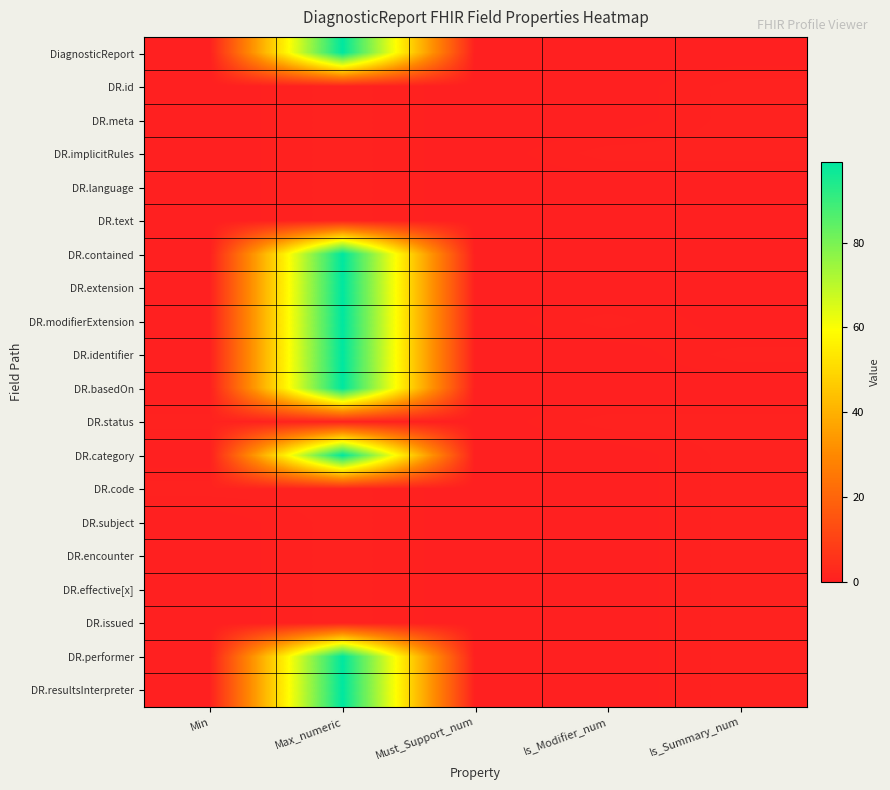

Reading left to right, list all the values displayed in this chart.

DiagnosticReport: Min=0	Max_numeric=99	Must_Support_num=0	Is_Modifier_num=0	Is_Summary_num=0
DR.id: Min=0	Max_numeric=1	Must_Support_num=0	Is_Modifier_num=0	Is_Summary_num=1
DR.meta: Min=0	Max_numeric=1	Must_Support_num=0	Is_Modifier_num=0	Is_Summary_num=1
DR.implicitRules: Min=0	Max_numeric=1	Must_Support_num=0	Is_Modifier_num=1	Is_Summary_num=1
DR.language: Min=0	Max_numeric=1	Must_Support_num=0	Is_Modifier_num=0	Is_Summary_num=0
DR.text: Min=0	Max_numeric=1	Must_Support_num=0	Is_Modifier_num=0	Is_Summary_num=0
DR.contained: Min=0	Max_numeric=99	Must_Support_num=0	Is_Modifier_num=0	Is_Summary_num=0
DR.extension: Min=0	Max_numeric=99	Must_Support_num=0	Is_Modifier_num=0	Is_Summary_num=0
DR.modifierExtension: Min=0	Max_numeric=99	Must_Support_num=0	Is_Modifier_num=1	Is_Summary_num=0
DR.identifier: Min=0	Max_numeric=99	Must_Support_num=0	Is_Modifier_num=0	Is_Summary_num=1
DR.basedOn: Min=0	Max_numeric=99	Must_Support_num=0	Is_Modifier_num=0	Is_Summary_num=0
DR.status: Min=1	Max_numeric=1	Must_Support_num=0	Is_Modifier_num=1	Is_Summary_num=1
DR.category: Min=0	Max_numeric=99	Must_Support_num=0	Is_Modifier_num=0	Is_Summary_num=1
DR.code: Min=1	Max_numeric=1	Must_Support_num=0	Is_Modifier_num=0	Is_Summary_num=1
DR.subject: Min=0	Max_numeric=1	Must_Support_num=0	Is_Modifier_num=0	Is_Summary_num=1
DR.encounter: Min=0	Max_numeric=1	Must_Support_num=0	Is_Modifier_num=0	Is_Summary_num=1
DR.effective[x]: Min=0	Max_numeric=1	Must_Support_num=0	Is_Modifier_num=0	Is_Summary_num=1
DR.issued: Min=0	Max_numeric=1	Must_Support_num=0	Is_Modifier_num=0	Is_Summary_num=1
DR.performer: Min=0	Max_numeric=99	Must_Support_num=0	Is_Modifier_num=0	Is_Summary_num=1
DR.resultsInterpreter: Min=0	Max_numeric=99	Must_Support_num=0	Is_Modifier_num=0	Is_Summary_num=1